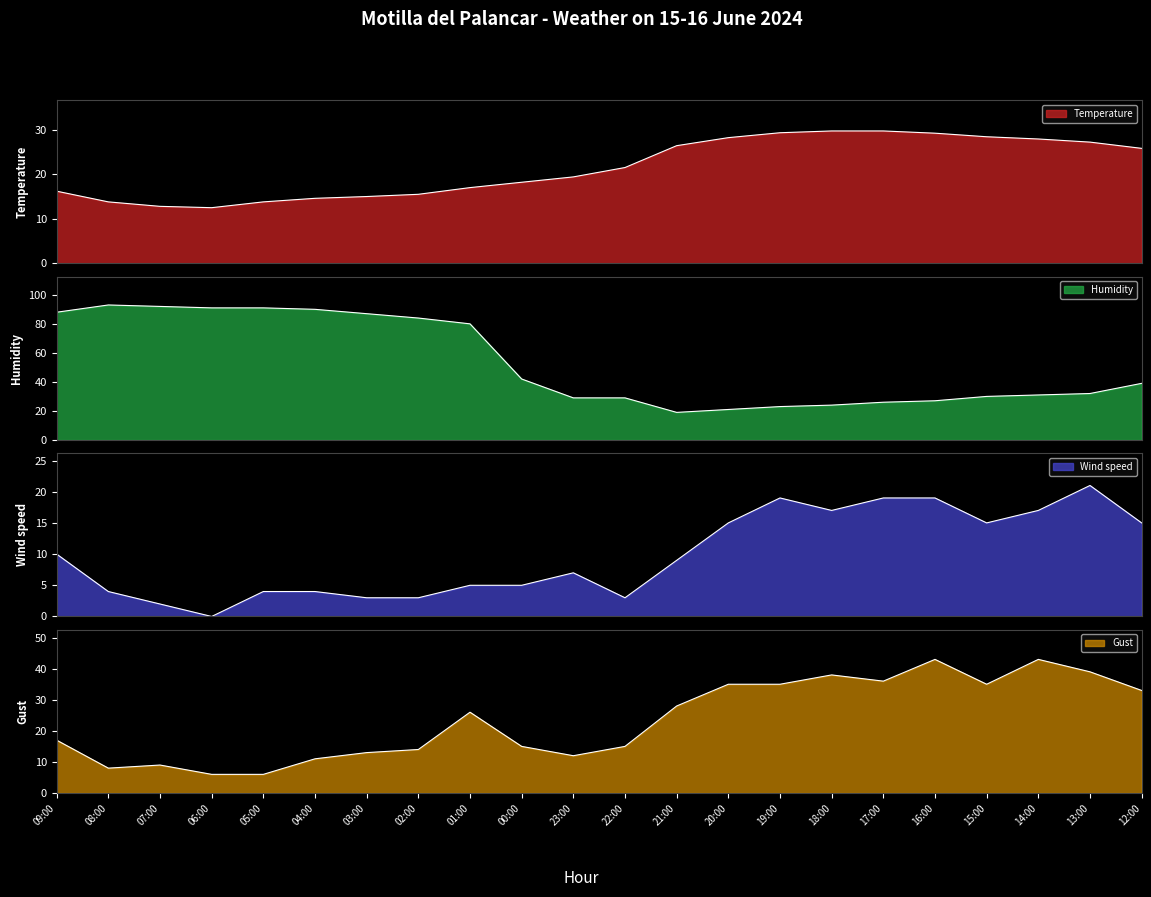

How many interior local peaks does the Humidity series have?

1